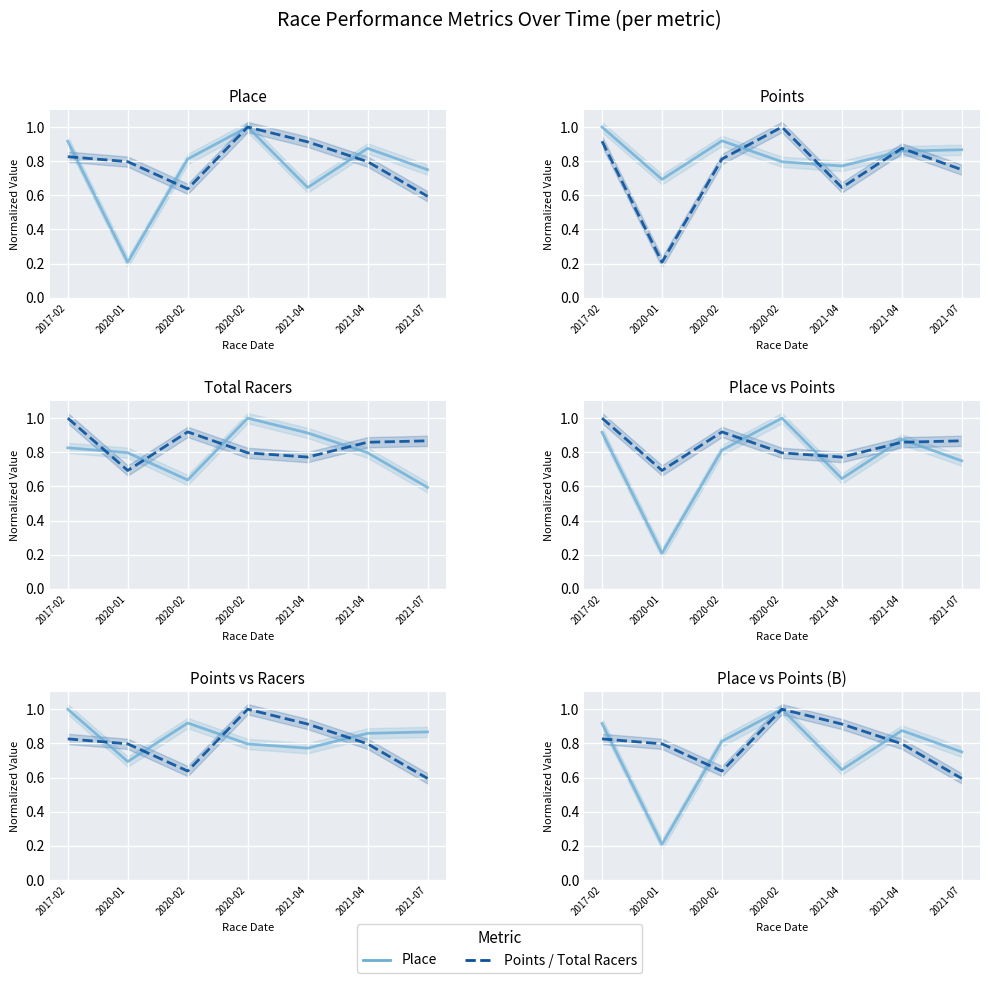

Reading left to right, transcribe all the data shown in this chart.

Place: 2017-02=0.9	2020-01=0.2	2020-02=0.8	2020-02=1.0	2021-04=0.6	2021-04=0.9	2021-07=0.8
Total Racers: 2017-02=0.8	2020-01=0.8	2020-02=0.6	2020-02=1.0	2021-04=0.9	2021-04=0.8	2021-07=0.6
Points: 2017-02=1.0	2020-01=0.7	2020-02=0.9	2020-02=0.8	2021-04=0.8	2021-04=0.9	2021-07=0.9